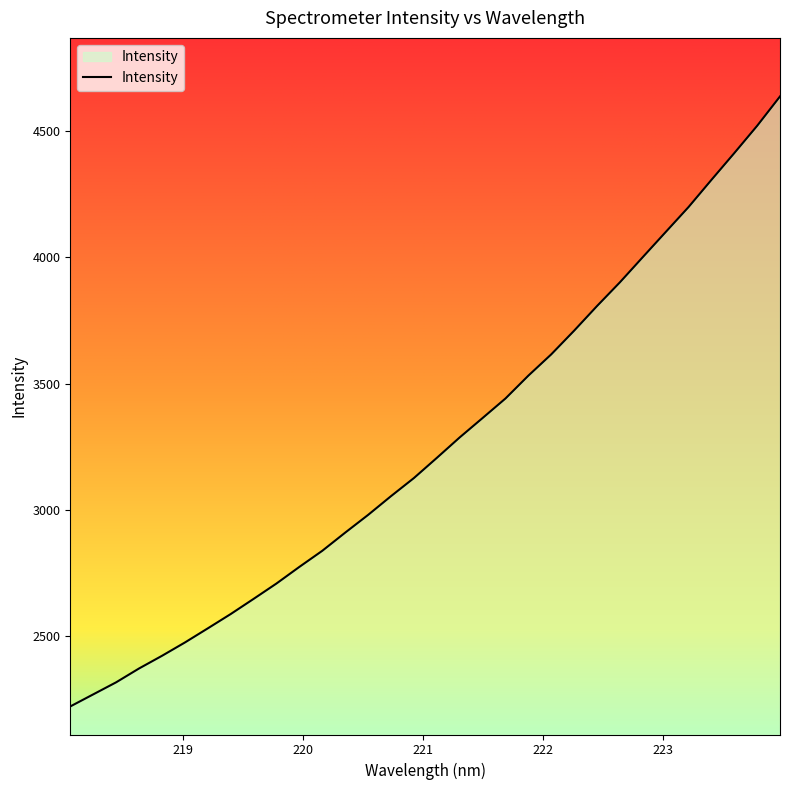

What is the difference between the maximum and minimum values?

2415.3